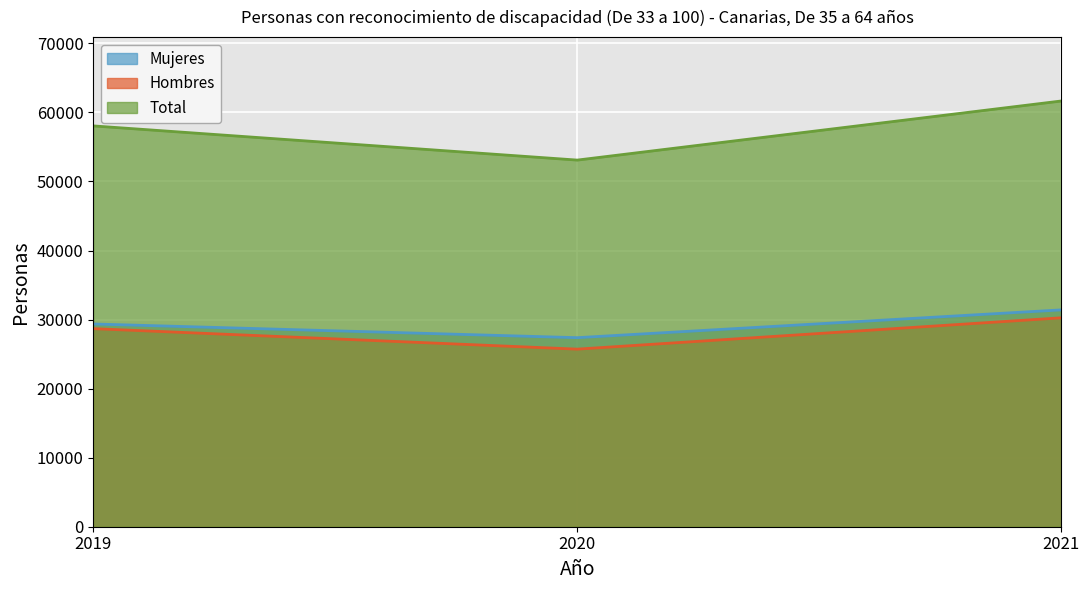

How many lines are shown in the chart?

3